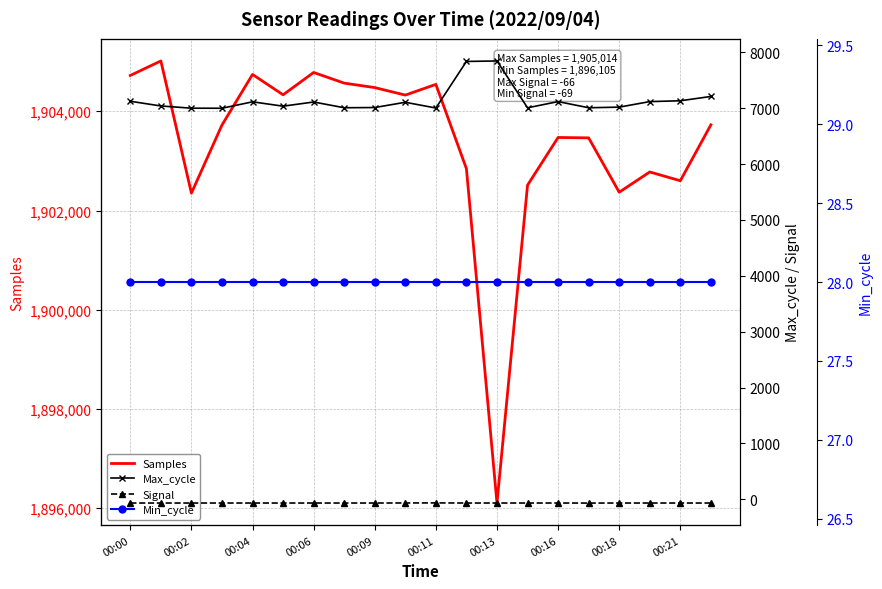

The value of Samples at 00:13 is 1896105. True or false?

True